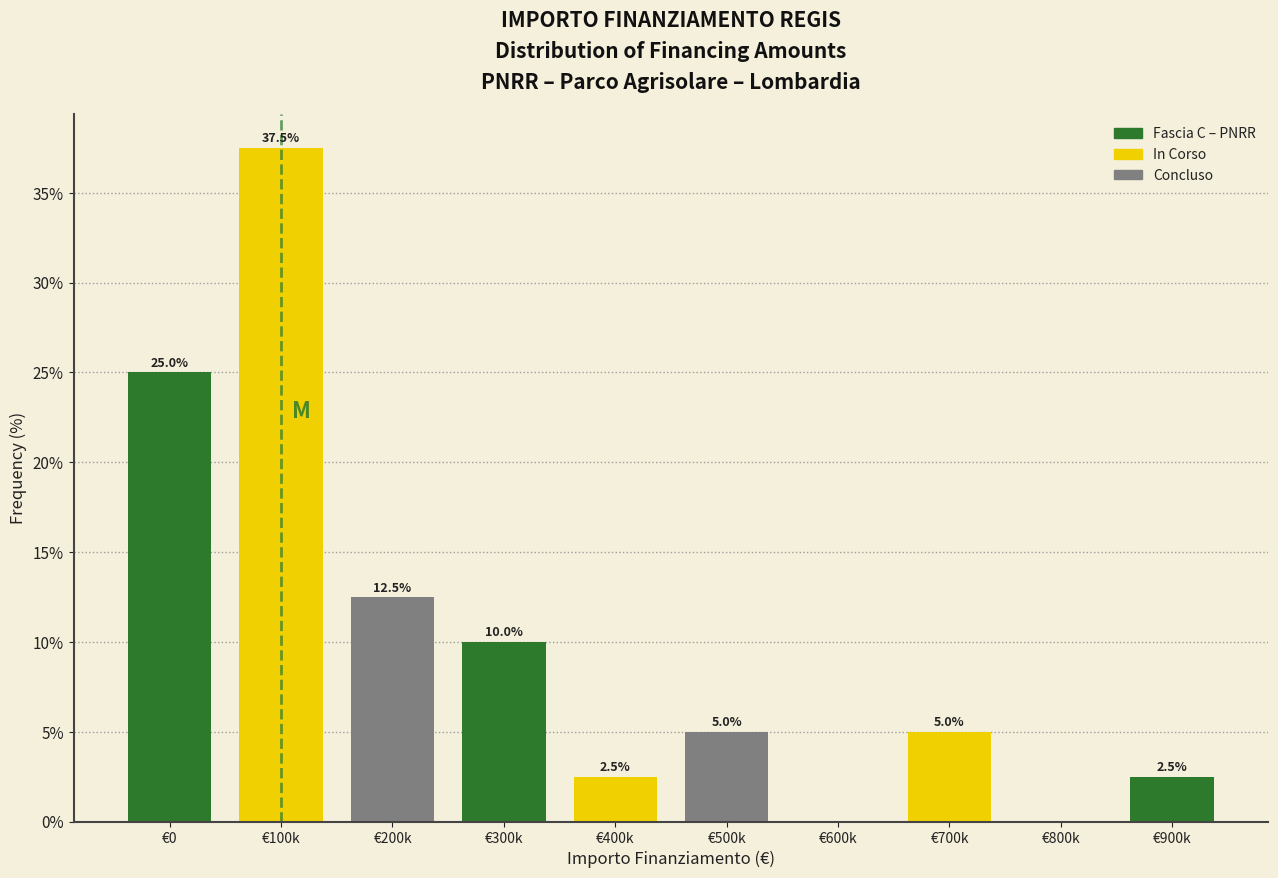

Reading right to left, transcribe all the data shown in this chart.

€900k=2.5	€800k=0.0	€700k=5.0	€600k=0.0	€500k=5.0	€400k=2.5	€300k=10.0	€200k=12.5	€100k=37.5	€0=25.0